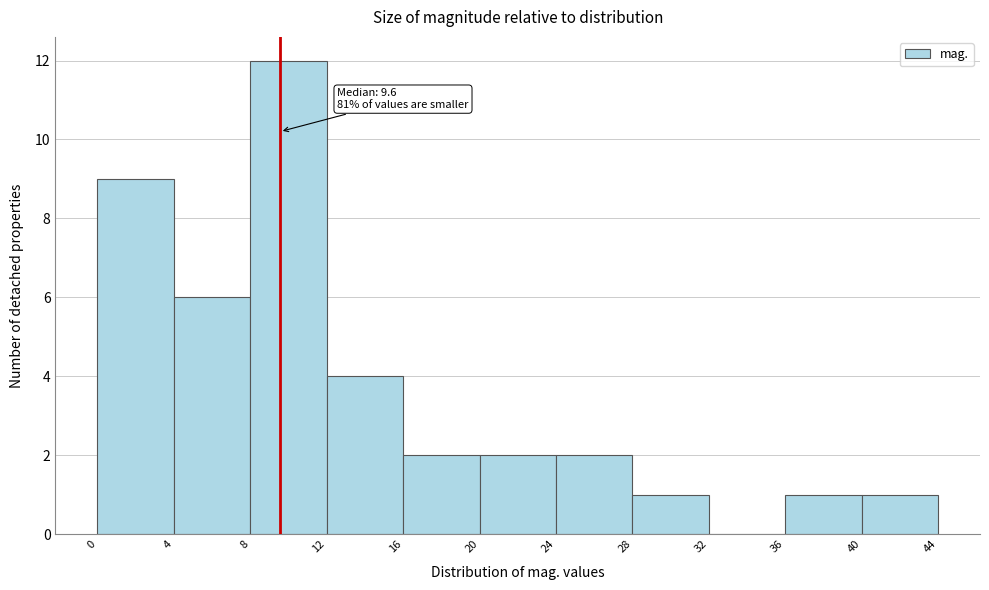

Which range on the x-axis has the tallest bar?

8 to 12